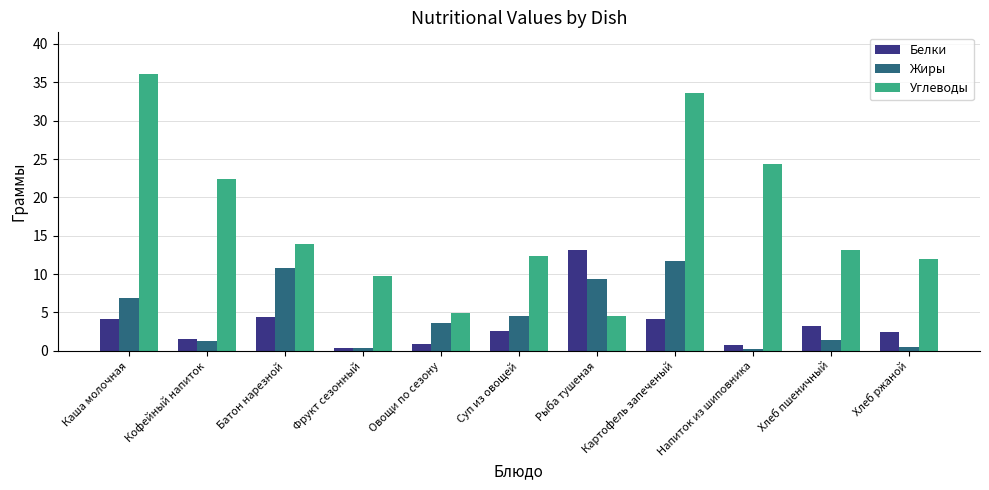

At Овощи по сезону, list the series in order from smallest to largest.

Белки, Жиры, Углеводы